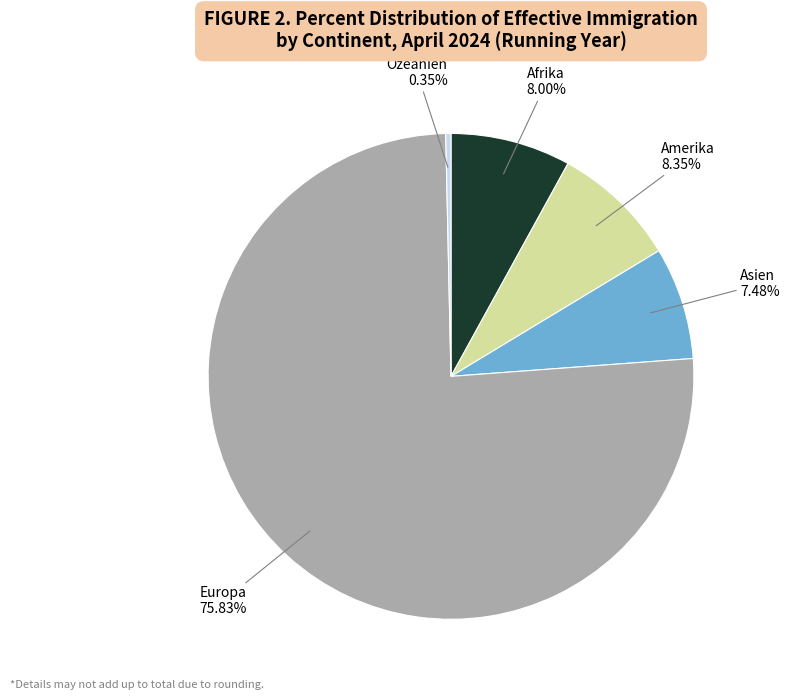

Is Europa the majority of the pie?

Yes